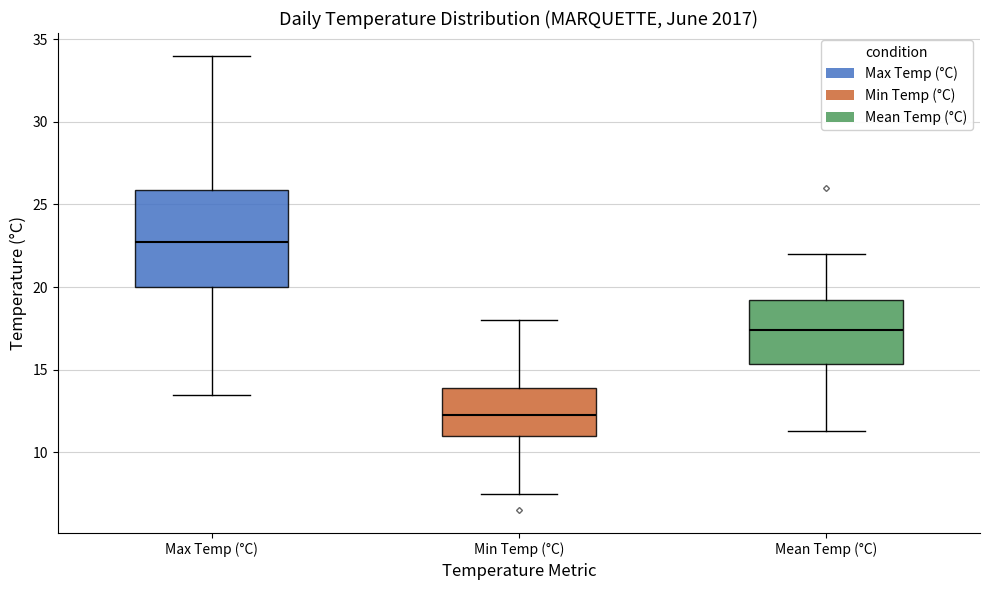

Reading left to right, read every box against the y-axis: the position of its median line, the range the box covers, and the ends of its whiskers. The values are not printed on the chart, so give them approximately, as read against the axis.

Max Temp (°C): median 23.0, box 20.0 to 26.0, whiskers 13.5 to 34.0
Min Temp (°C): median 12.5, box 11.0 to 14.0, whiskers 7.5 to 18.0
Mean Temp (°C): median 17.5, box 15.5 to 19.0, whiskers 11.5 to 22.0